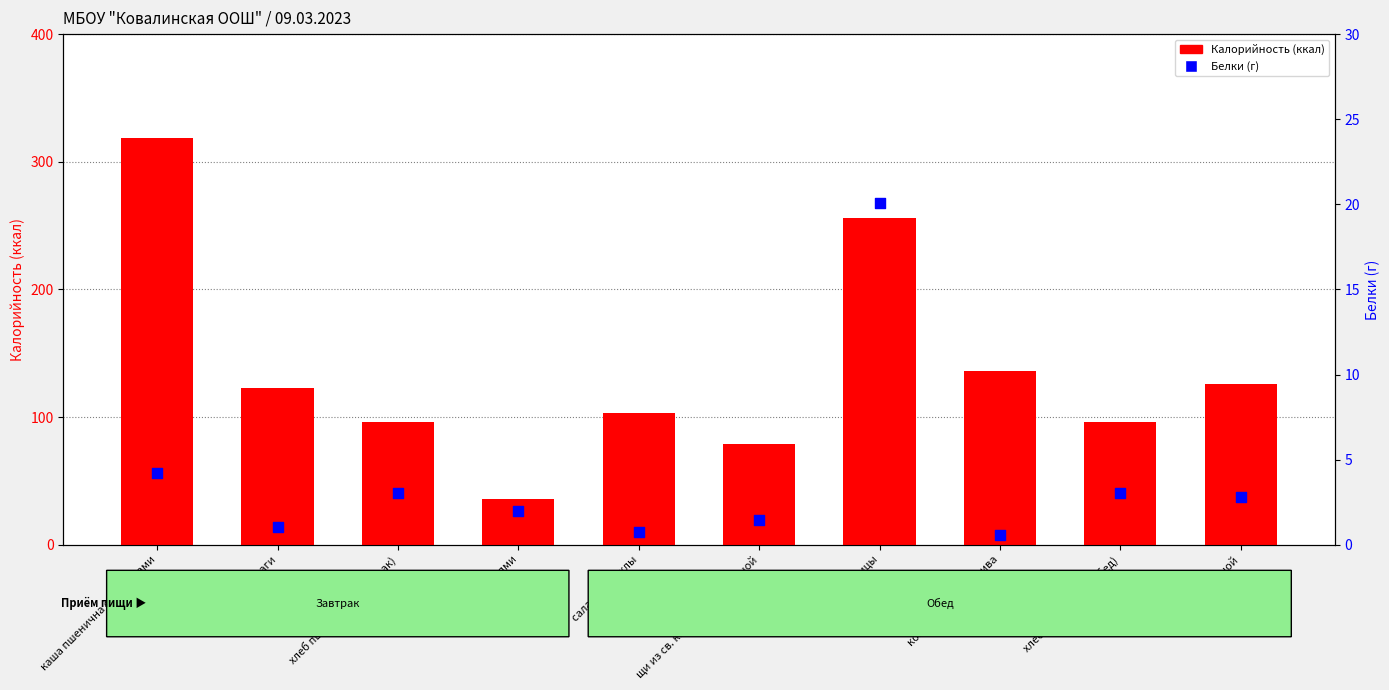

At how many categories does at least one series exceed 6?

10